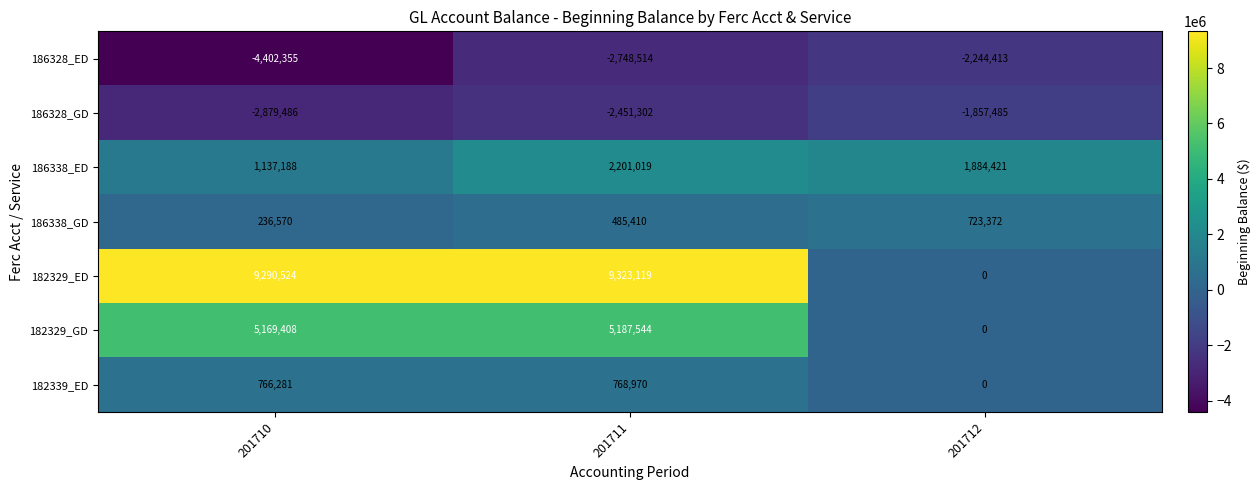

At which label is 182339_ED closest to 384485?

201710